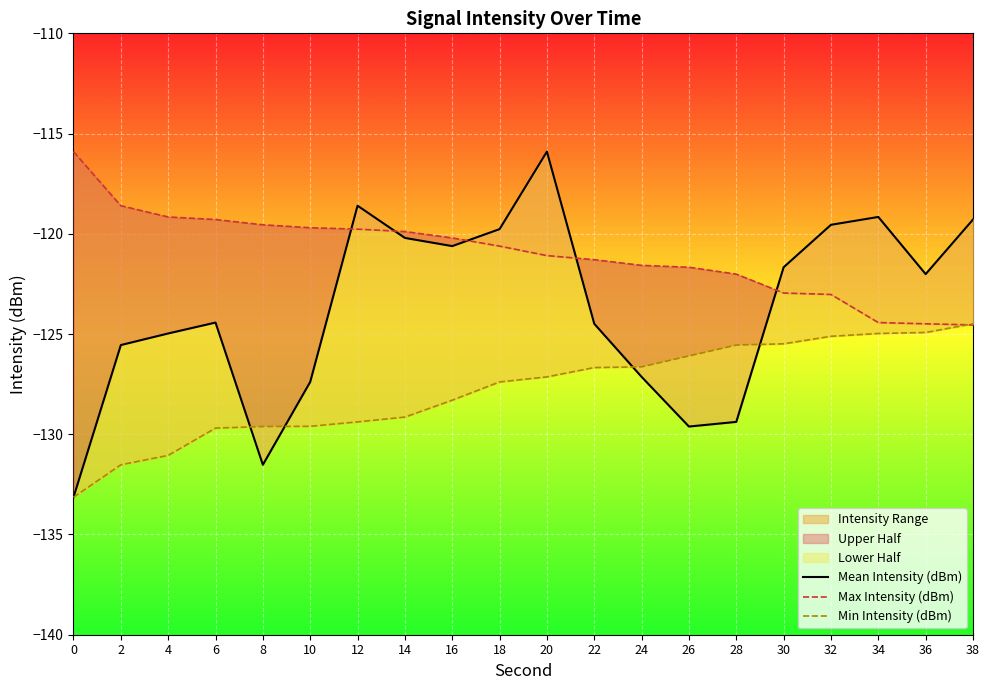

What is the difference between the maximum and second lowest values in the Max Intensity (dBm) series?

8.6